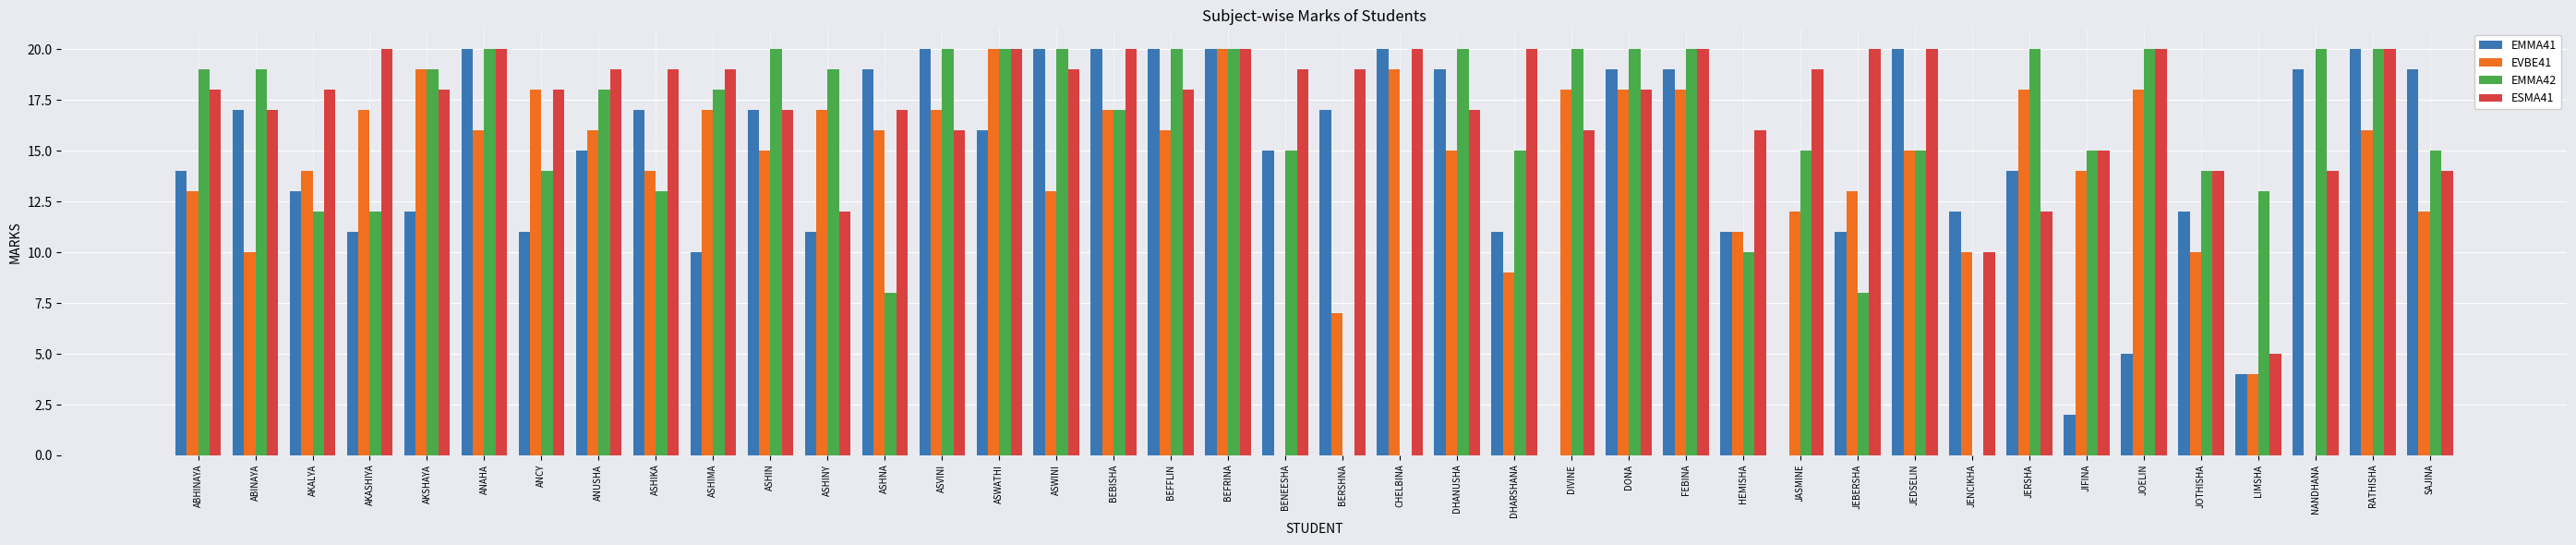

Reading right to left, extract all data points from this chart.

EMMA41: 19	20	19	4	12	5	2	14	12	20	11	0	11	19	19	0	11	19	20	17	15	20	20	20	20	16	20	19	11	17	10	17	15	11	20	12	11	13	17	14
EVBE41: 12	16	0	4	10	18	14	18	10	15	13	12	11	18	18	18	9	15	19	7	0	20	16	17	13	20	17	16	17	15	17	14	16	18	16	19	17	14	10	13
EMMA42: 15	20	20	13	14	20	15	20	0	15	8	15	10	20	20	20	15	20	0	0	15	20	20	17	20	20	20	8	19	20	18	13	18	14	20	19	12	12	19	19
ESMA41: 14	20	14	5	14	20	15	12	10	20	20	19	16	20	18	16	20	17	20	19	19	20	18	20	19	20	16	17	12	17	19	19	19	18	20	18	20	18	17	18